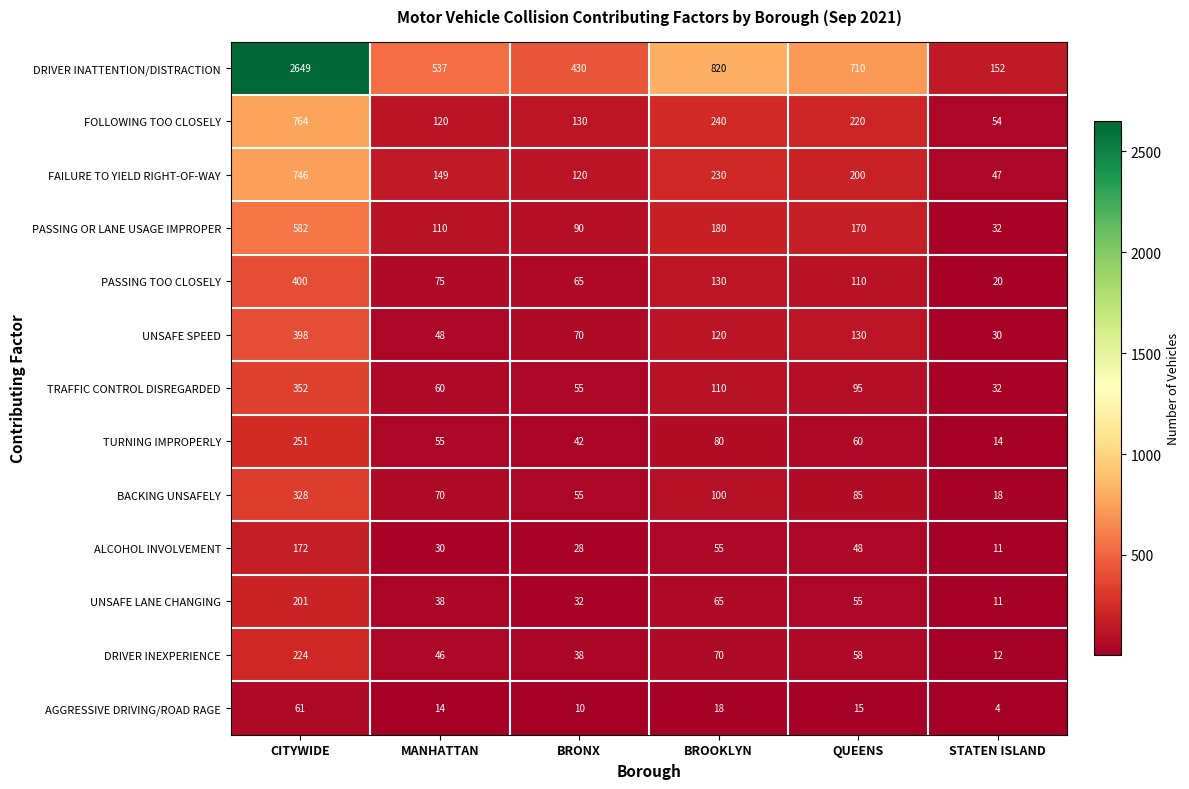

What value does the FOLLOWING TOO CLOSELY series have at STATEN ISLAND, to the nearest 100?

100